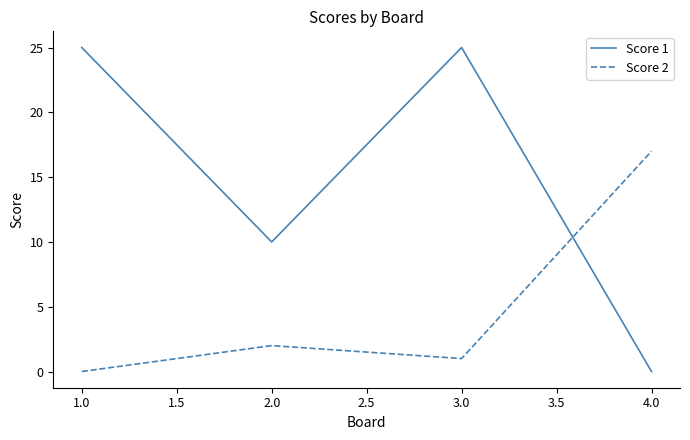

What is the maximum value shown in the chart?

25